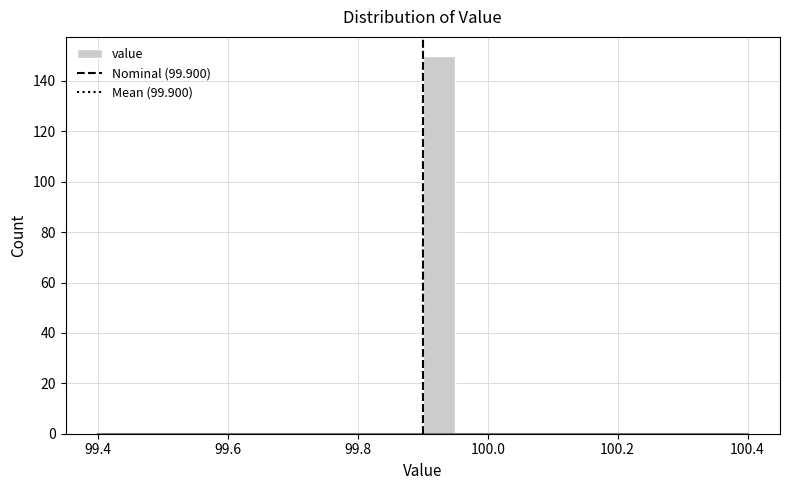

Around what value on the x-axis is the tallest bar? Give the approximate position of its centre, as read against the axis.

99.92